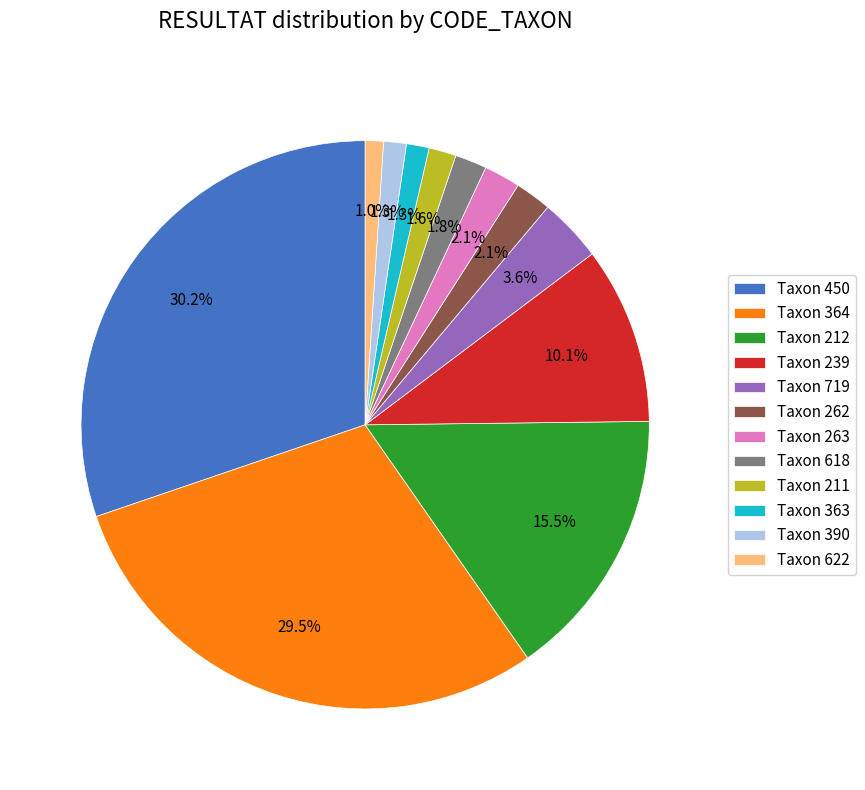

Combined, what portion of the pie is Taxon 622 and Taxon 262?

3.1%